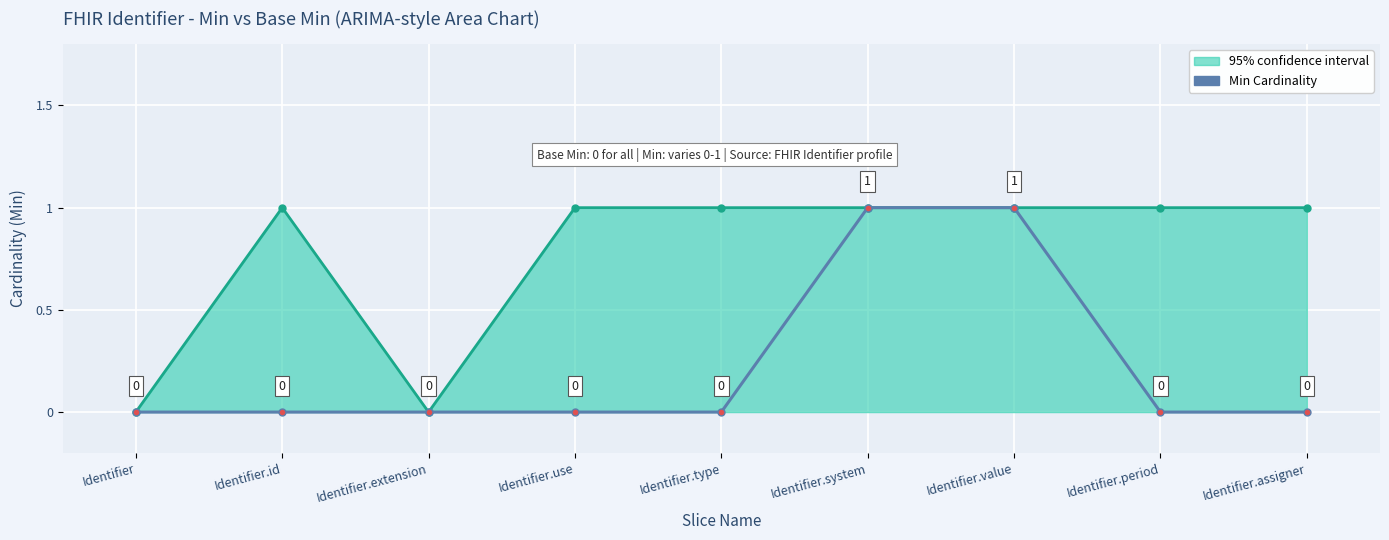

What is the difference between the maximum and minimum values?

1